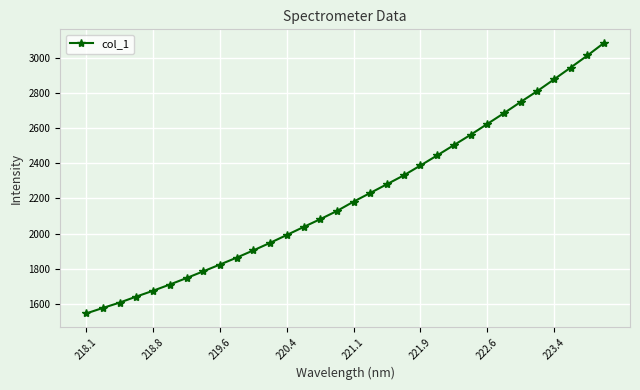

What is the greatest value displayed?

3085.4